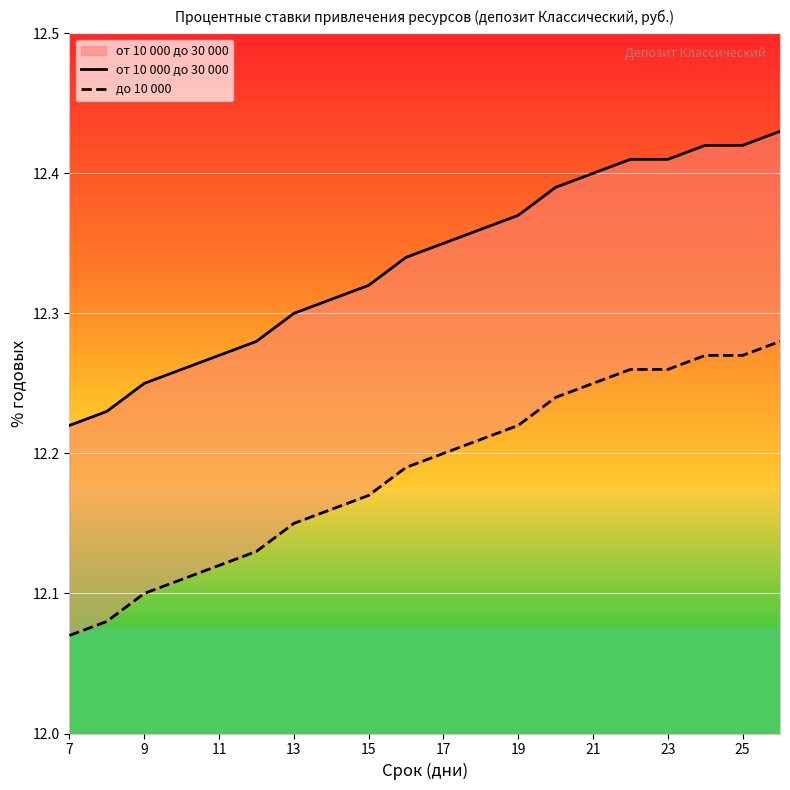

True or false: от 10 000 до 30 000 and до 10 000 intersect in this chart.

False